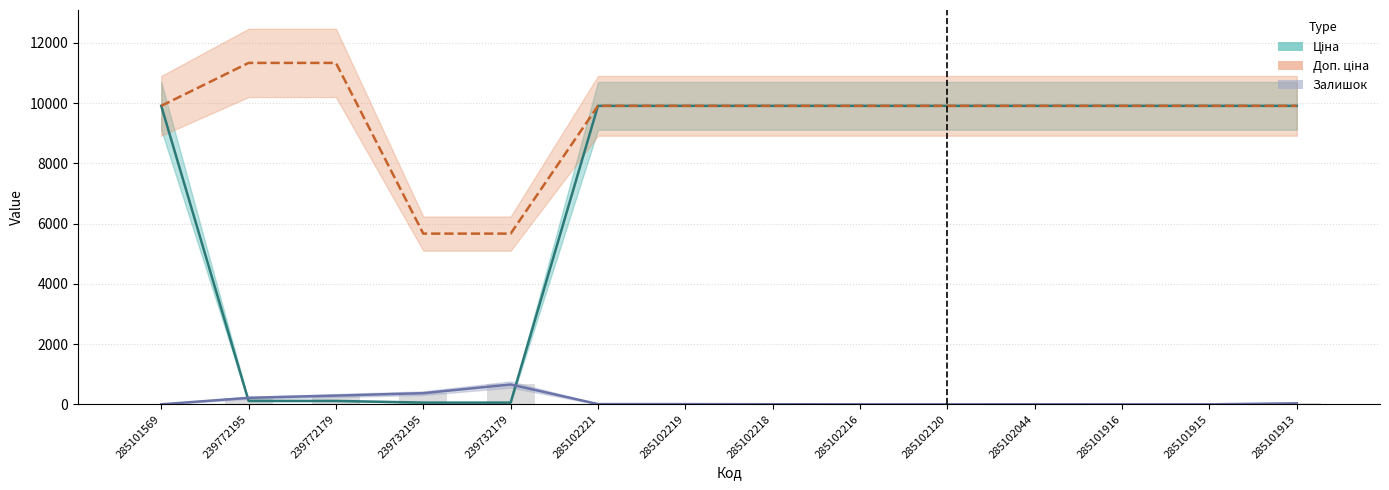

At which label does Доп. ціна first exceed 9908?

285101569